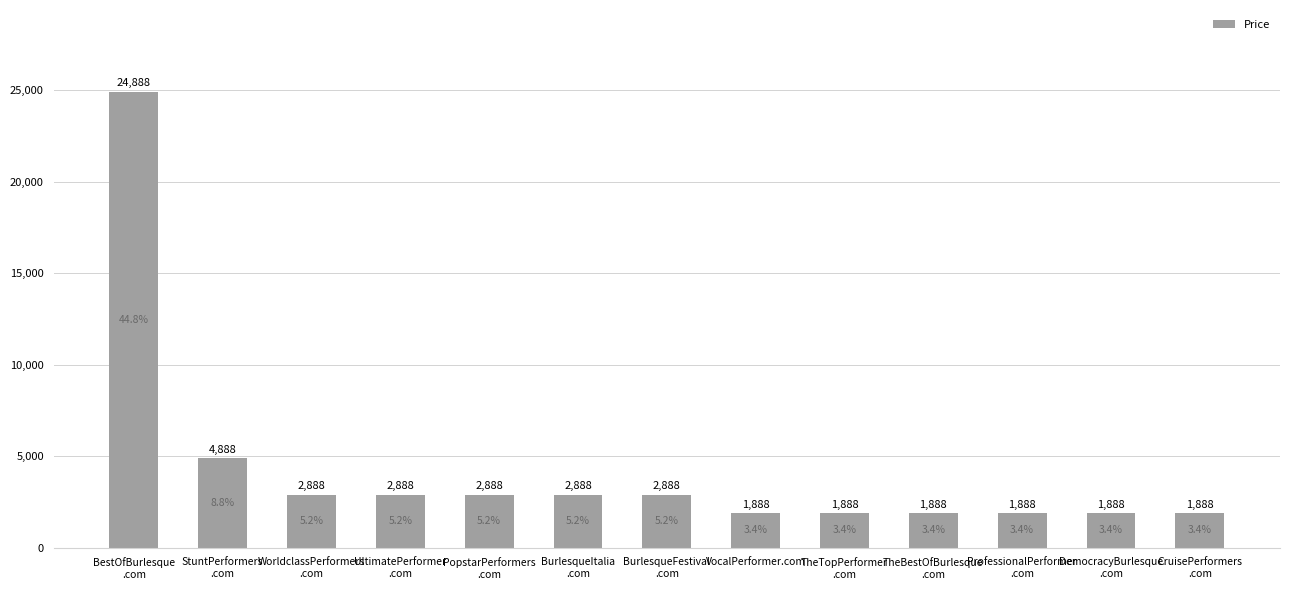

What is the ratio of the value at ProfessionalPerformer
.com to the value at DemocracyBurlesque
.com?

1.0